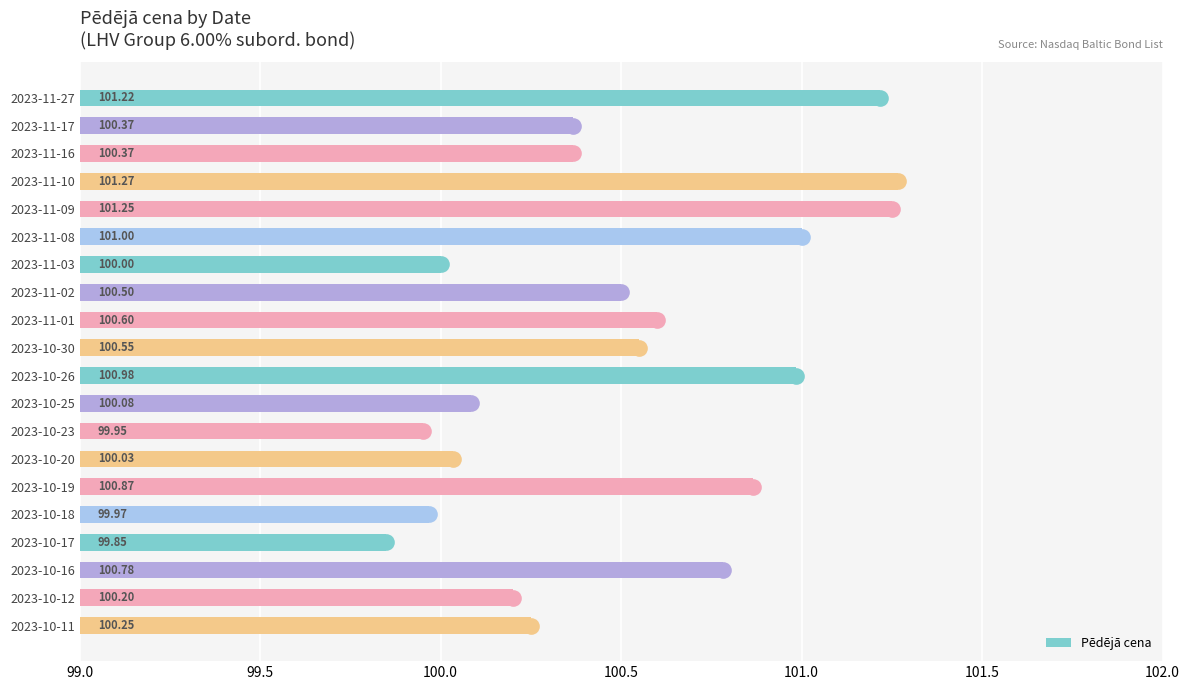

How many series are shown in this chart?

1